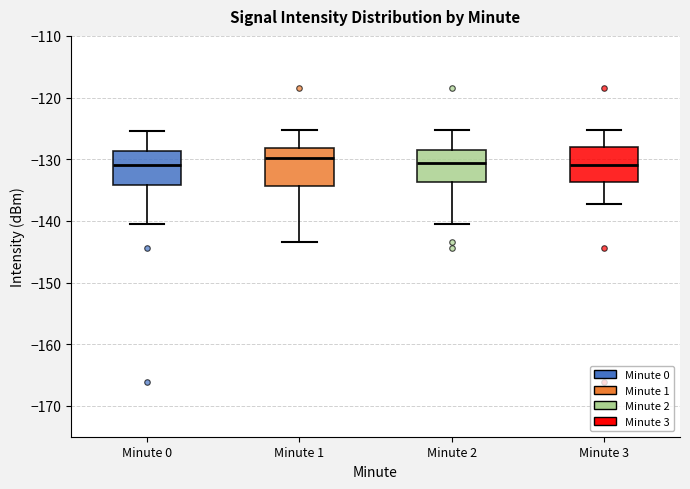

Where does the median line of the box for Minute 0 sit on the y-axis? The values are not printed on the chart, so give them approximately, as read against the axis.

-131